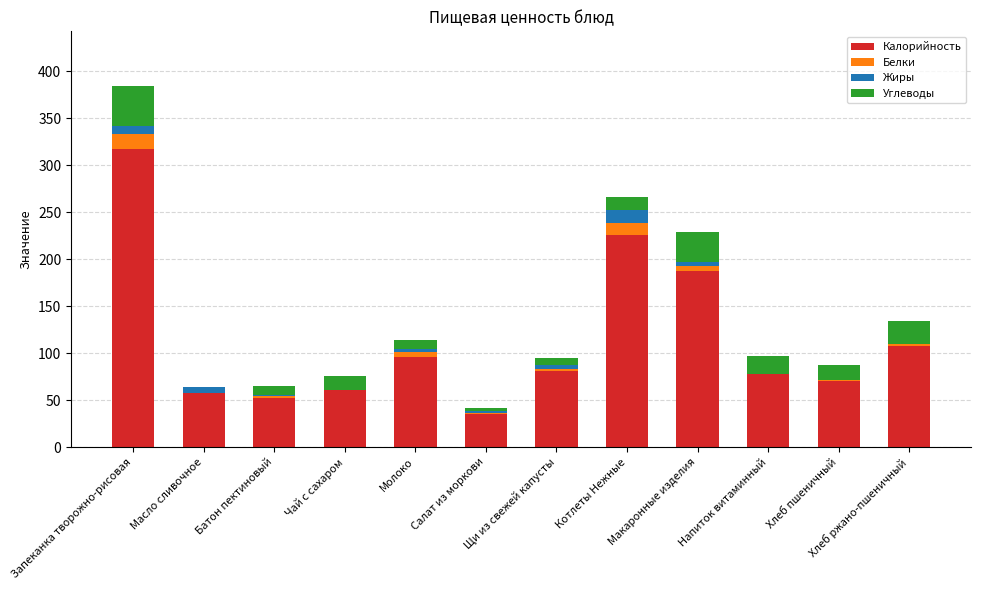

Which category has the highest value in the Калорийность series?

Запеканка творожно-рисовая